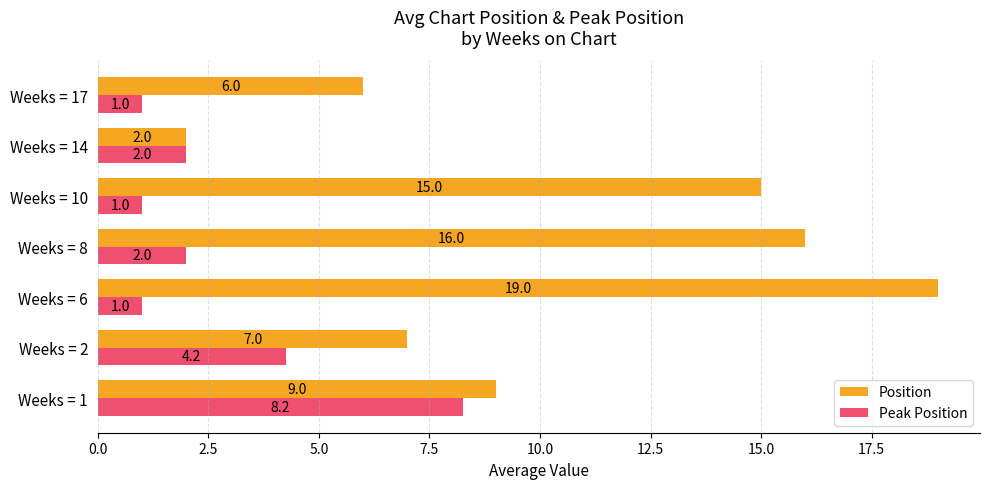

Which series has the widest spread of values?

Position